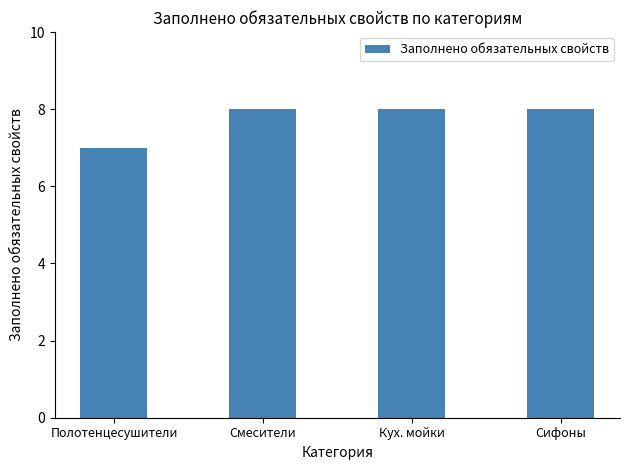

Are the bars grouped side by side (vs. stacked)?

No